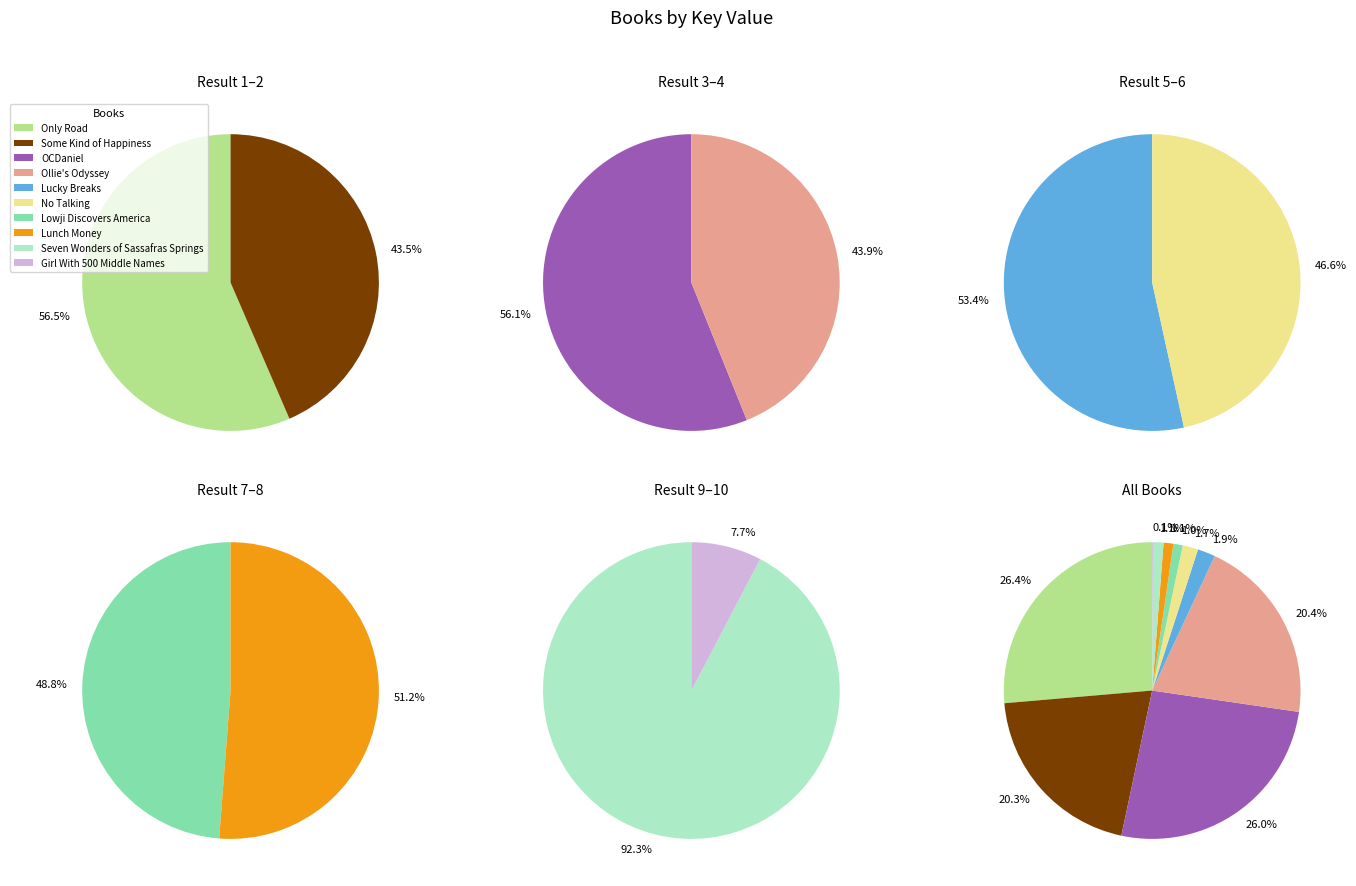

Which slice is the largest?

Only Road